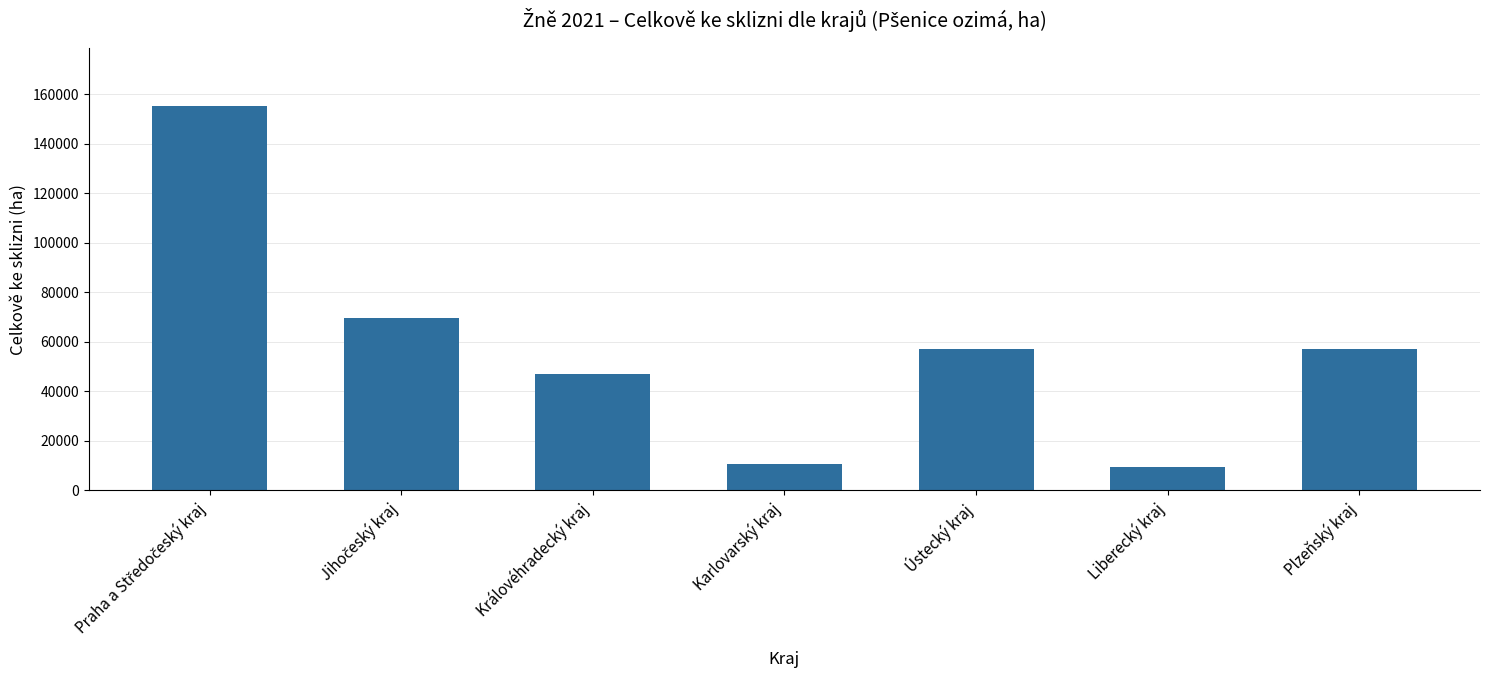

What is the difference between the second highest and second lowest values?

59116.1